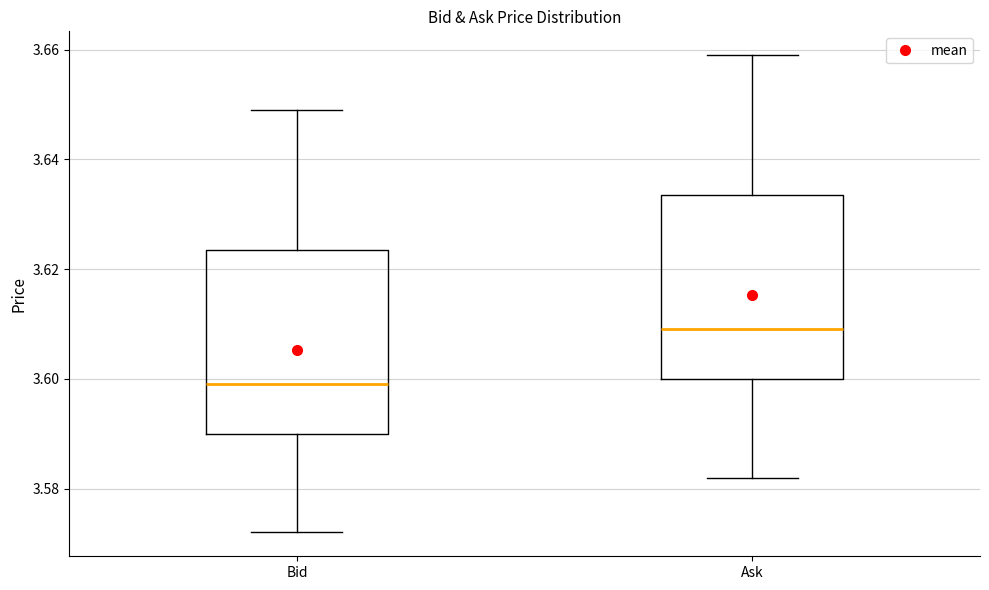

Which box's median line is the lowest?

Bid